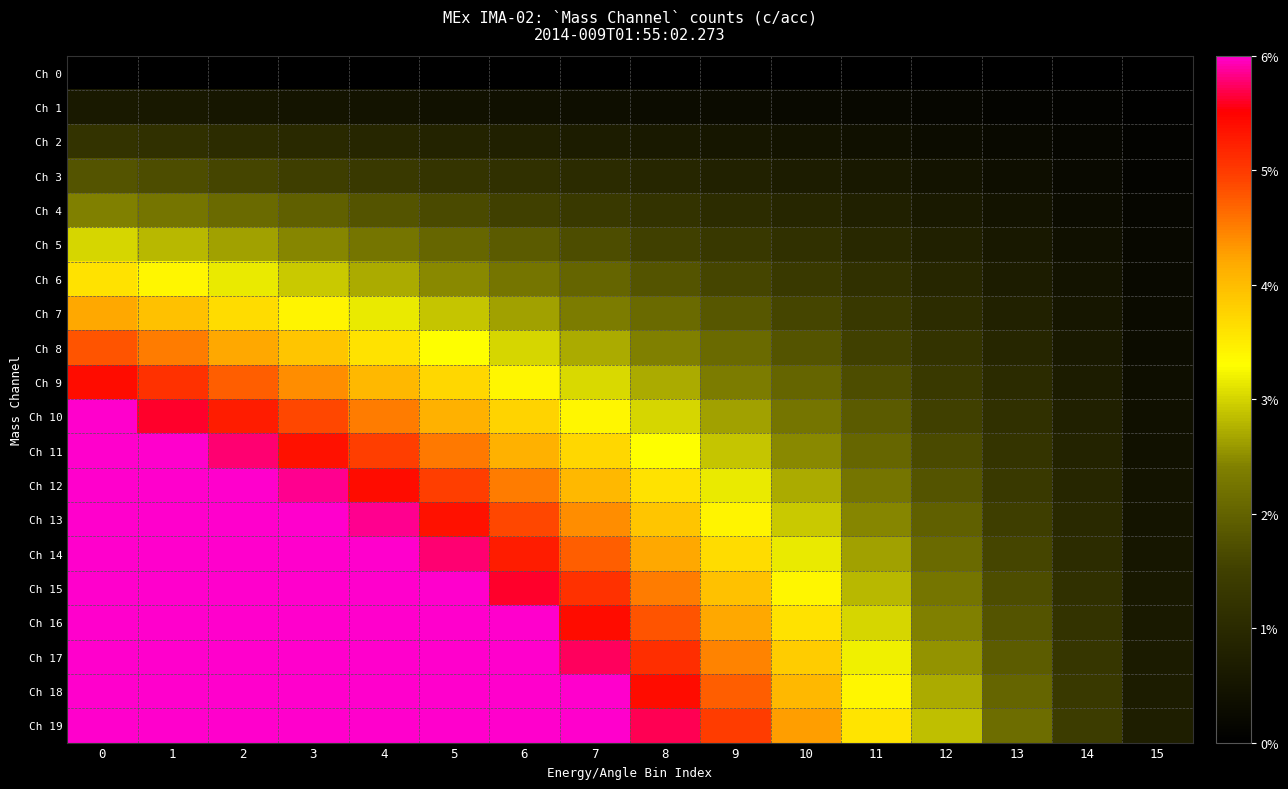

Reading right to left, list all the values displayed in this chart.

Ch 0: 15=0.0	14=0.0	13=0.0	12=0.0	11=0.0	10=0.0	9=0.0	8=0.0	7=0.0	6=0.0	5=0.0	4=0.0	3=0.0	2=0.0	1=0.0	0=0.0
Ch 1: 15=0.0	14=0.0	13=0.0	12=0.0	11=0.0	10=0.0	9=0.0	8=0.0	7=0.0	6=0.0	5=0.0	4=0.0	3=0.0	2=0.0	1=0.0	0=0.0
Ch 2: 15=0.0	14=0.0	13=0.0	12=0.0	11=0.0	10=0.0	9=0.0	8=0.0	7=0.0	6=0.0	5=0.0	4=0.0	3=0.0	2=0.0	1=0.0	0=0.0
Ch 3: 15=0.0	14=0.0	13=0.0	12=0.0	11=0.0	10=0.0	9=0.0	8=0.0	7=0.0	6=0.0	5=0.0	4=0.0	3=0.0	2=0.0	1=0.0	0=0.0
Ch 4: 15=0.0	14=0.0	13=0.0	12=0.0	11=0.0	10=0.0	9=0.0	8=0.0	7=0.0	6=0.0	5=0.0	4=0.0	3=0.0	2=0.0	1=0.0	0=0.0
Ch 5: 15=0.0	14=0.0	13=0.0	12=0.0	11=0.0	10=0.0	9=0.0	8=0.0	7=0.0	6=0.0	5=0.0	4=0.0	3=0.0	2=0.0	1=0.0	0=0.0
Ch 6: 15=0.0	14=0.0	13=0.0	12=0.0	11=0.0	10=0.0	9=0.0	8=0.0	7=0.0	6=0.0	5=0.0	4=0.0	3=0.0	2=0.0	1=0.0	0=0.0
Ch 7: 15=0.0	14=0.0	13=0.0	12=0.0	11=0.0	10=0.0	9=0.0	8=0.0	7=0.0	6=0.0	5=0.0	4=0.0	3=0.0	2=0.0	1=0.0	0=0.0
Ch 8: 15=0.0	14=0.0	13=0.0	12=0.0	11=0.0	10=0.0	9=0.0	8=0.0	7=0.0	6=0.0	5=0.0	4=0.0	3=0.0	2=0.0	1=0.0	0=0.0
Ch 9: 15=0.0	14=0.0	13=0.0	12=0.0	11=0.0	10=0.0	9=0.0	8=0.0	7=0.0	6=0.0	5=0.0	4=0.0	3=0.0	2=0.0	1=0.1	0=0.1
Ch 10: 15=0.0	14=0.0	13=0.0	12=0.0	11=0.0	10=0.0	9=0.0	8=0.0	7=0.0	6=0.0	5=0.0	4=0.0	3=0.0	2=0.1	1=0.1	0=0.1
Ch 11: 15=0.0	14=0.0	13=0.0	12=0.0	11=0.0	10=0.0	9=0.0	8=0.0	7=0.0	6=0.0	5=0.0	4=0.0	3=0.1	2=0.1	1=0.1	0=0.1
Ch 12: 15=0.0	14=0.0	13=0.0	12=0.0	11=0.0	10=0.0	9=0.0	8=0.0	7=0.0	6=0.0	5=0.0	4=0.1	3=0.1	2=0.1	1=0.1	0=0.1
Ch 13: 15=0.0	14=0.0	13=0.0	12=0.0	11=0.0	10=0.0	9=0.0	8=0.0	7=0.0	6=0.0	5=0.1	4=0.1	3=0.1	2=0.1	1=0.1	0=0.1
Ch 14: 15=0.0	14=0.0	13=0.0	12=0.0	11=0.0	10=0.0	9=0.0	8=0.0	7=0.0	6=0.1	5=0.1	4=0.1	3=0.1	2=0.1	1=0.1	0=0.1
Ch 15: 15=0.0	14=0.0	13=0.0	12=0.0	11=0.0	10=0.0	9=0.0	8=0.0	7=0.1	6=0.1	5=0.1	4=0.1	3=0.1	2=0.1	1=0.1	0=0.1
Ch 16: 15=0.0	14=0.0	13=0.0	12=0.0	11=0.0	10=0.0	9=0.0	8=0.0	7=0.1	6=0.1	5=0.1	4=0.1	3=0.1	2=0.1	1=0.1	0=0.1
Ch 17: 15=0.0	14=0.0	13=0.0	12=0.0	11=0.0	10=0.0	9=0.0	8=0.1	7=0.1	6=0.1	5=0.1	4=0.1	3=0.1	2=0.1	1=0.1	0=0.1
Ch 18: 15=0.0	14=0.0	13=0.0	12=0.0	11=0.0	10=0.0	9=0.0	8=0.1	7=0.1	6=0.1	5=0.1	4=0.1	3=0.1	2=0.1	1=0.1	0=0.1
Ch 19: 15=0.0	14=0.0	13=0.0	12=0.0	11=0.0	10=0.0	9=0.0	8=0.1	7=0.1	6=0.1	5=0.1	4=0.1	3=0.1	2=0.1	1=0.1	0=0.1